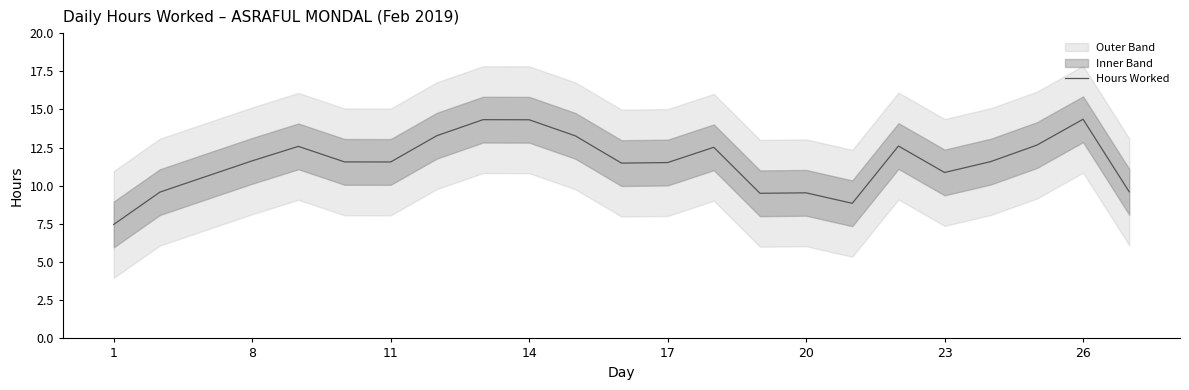

What is the minimum value for Hours Worked?

7.5